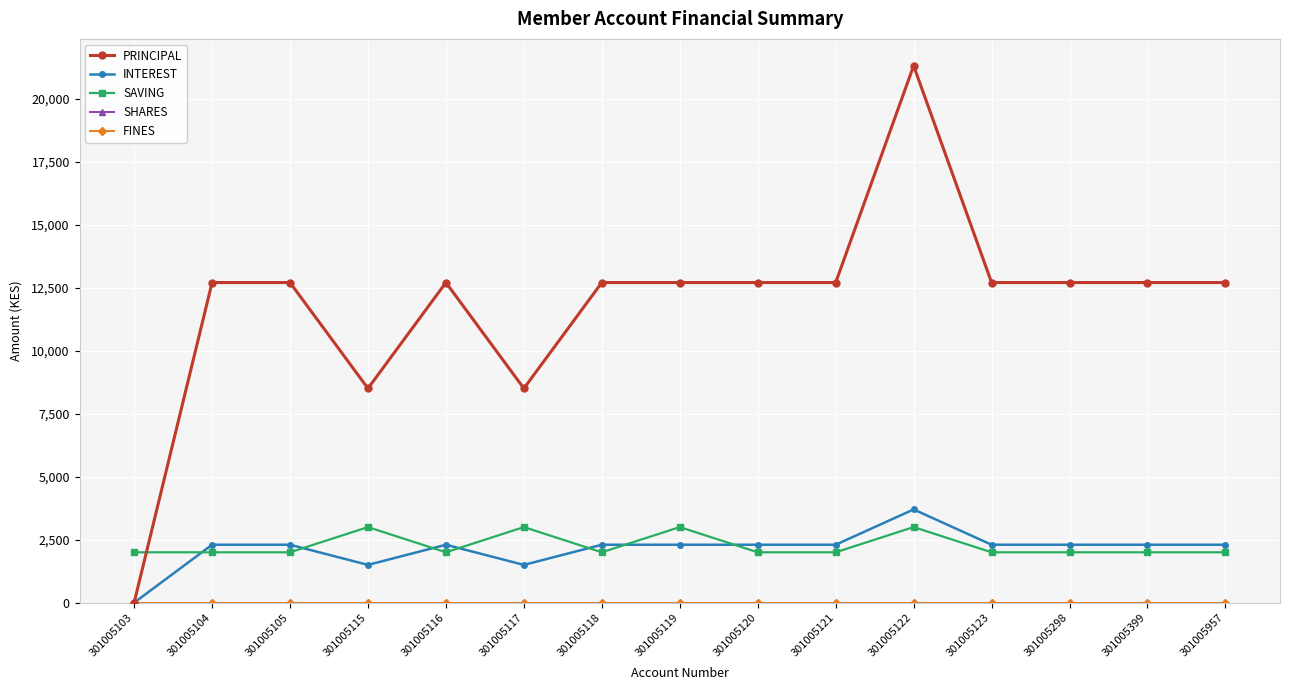

True or false: SHARES and PRINCIPAL cross at least once.

False